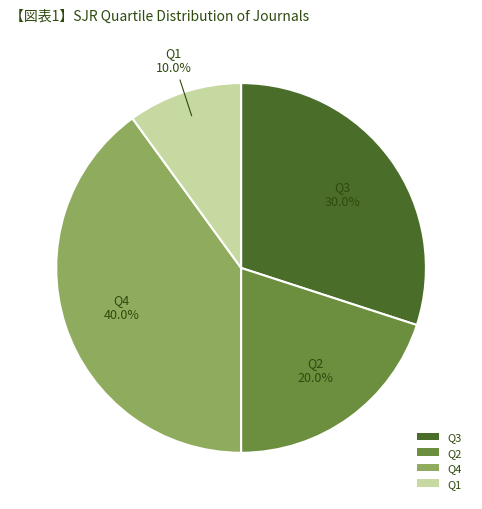

To the nearest percent, what portion does Q2 represent?

20%